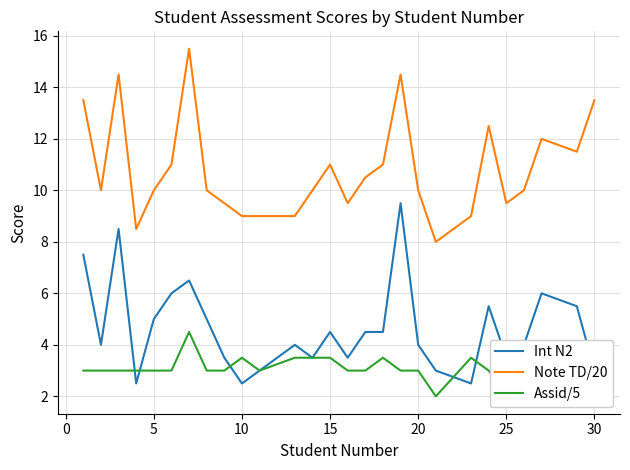

The Int N2 series shows 0.6 at 30. True or false?

False